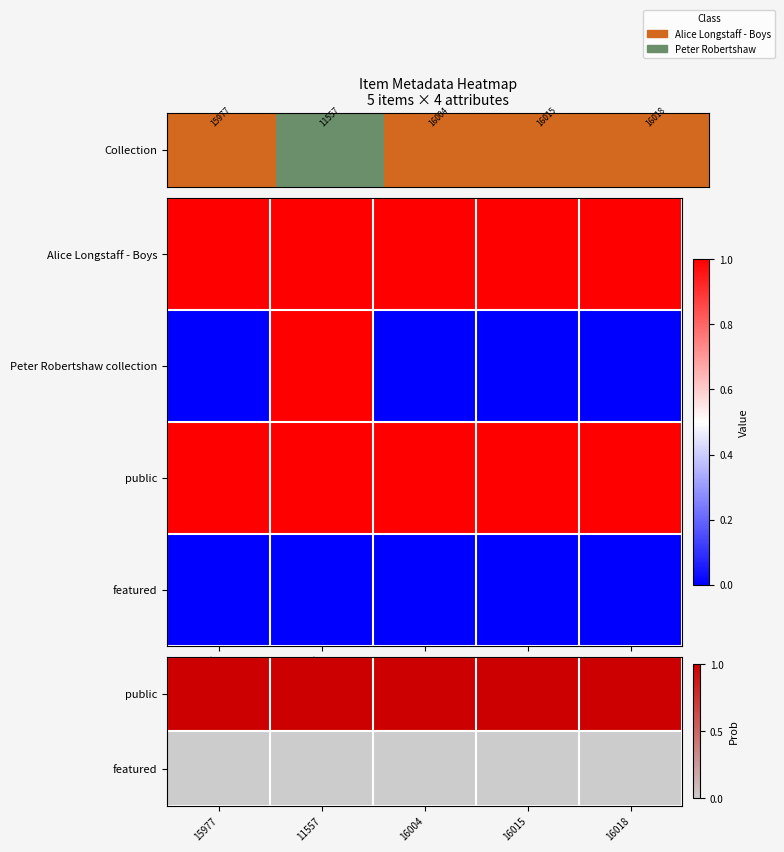

Which has a higher value, 16015 or 16018?

16015